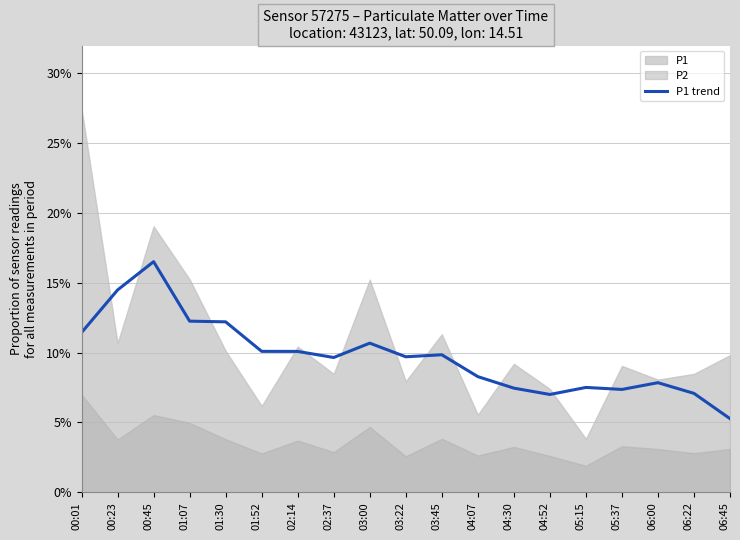

Reading left to right, extract all data points from this chart.

11.4	14.5	16.5	12.3	12.2	10.1	10.1	9.7	10.7	9.7	9.8	8.3	7.5	7.0	7.5	7.4	7.9	7.1	5.3